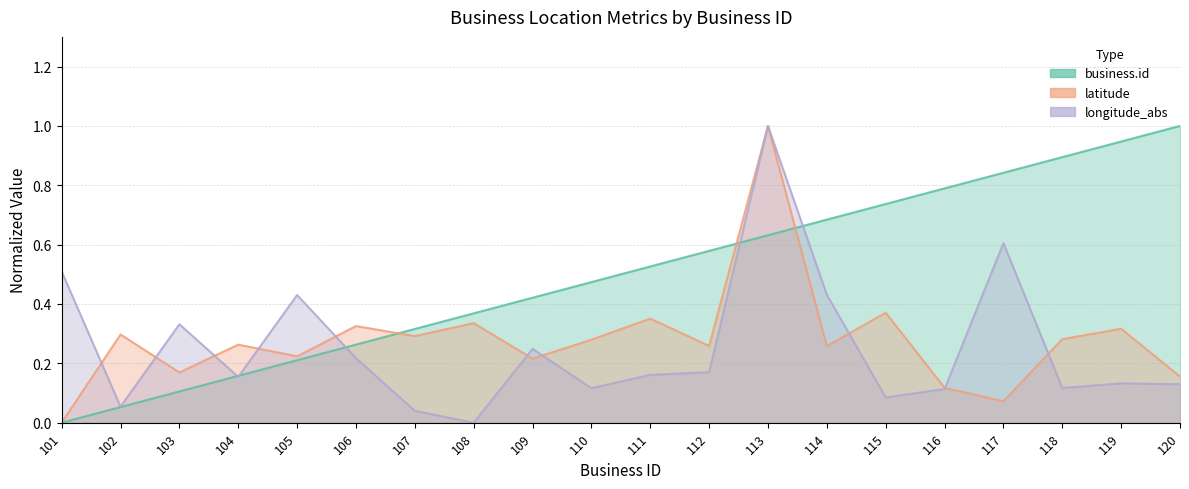

Which has a higher value, 112 or 108?

112